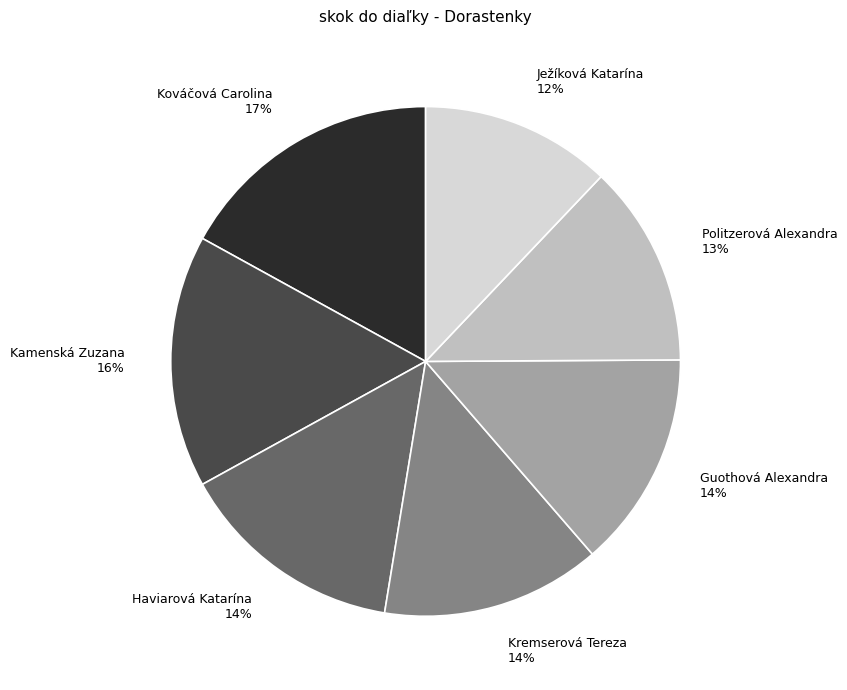

What is the ratio of the value at Kamenská Zuzana to the value at Haviarová Katarína?

1.1